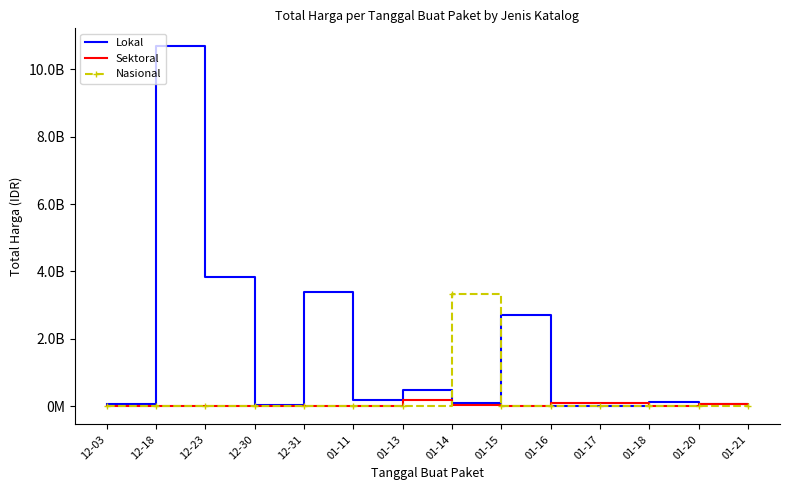

At which category does Nasional reach its first local peak?

01-14